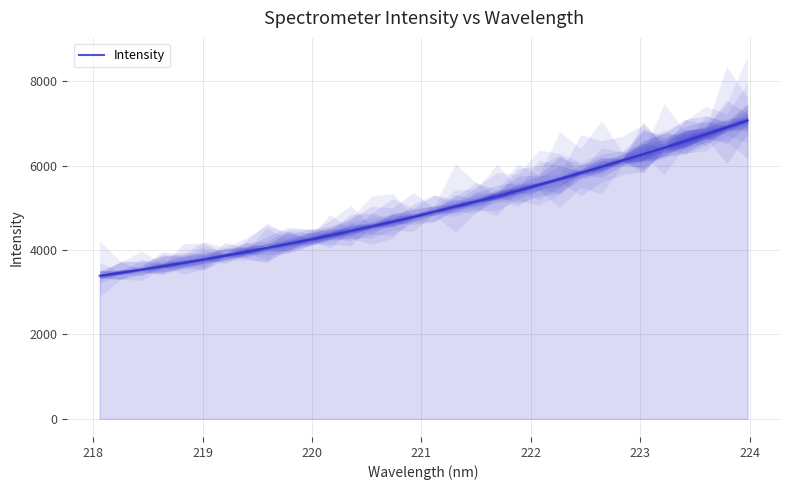

The value at 27 is 9377.3. True or false?

False